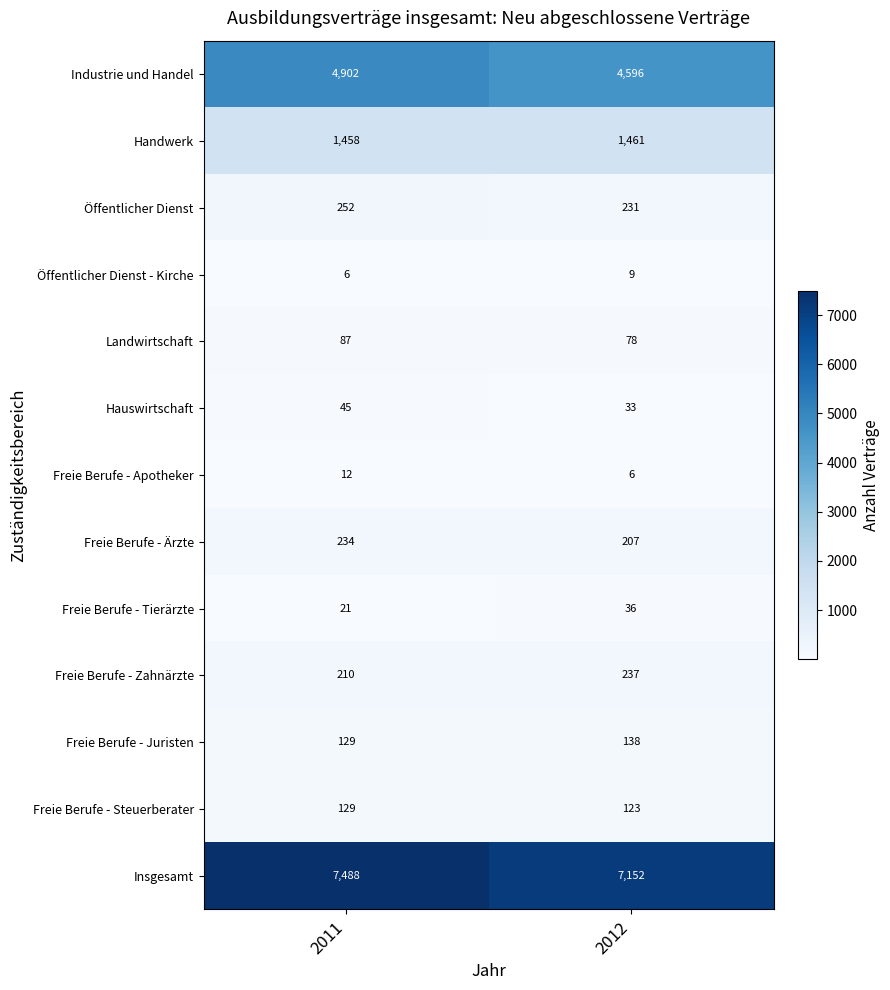

Reading left to right, what are all the values shown in this chart?

Industrie und Handel: 2011=4902	2012=4596
Handwerk: 2011=1458	2012=1461
Öffentlicher Dienst: 2011=252	2012=231
Öffentlicher Dienst - Kirche: 2011=6	2012=9
Landwirtschaft: 2011=87	2012=78
Hauswirtschaft: 2011=45	2012=33
Freie Berufe - Apotheker: 2011=12	2012=6
Freie Berufe - Ärzte: 2011=234	2012=207
Freie Berufe - Tierärzte: 2011=21	2012=36
Freie Berufe - Zahnärzte: 2011=210	2012=237
Freie Berufe - Juristen: 2011=129	2012=138
Freie Berufe - Steuerberater: 2011=129	2012=123
Insgesamt: 2011=7488	2012=7152